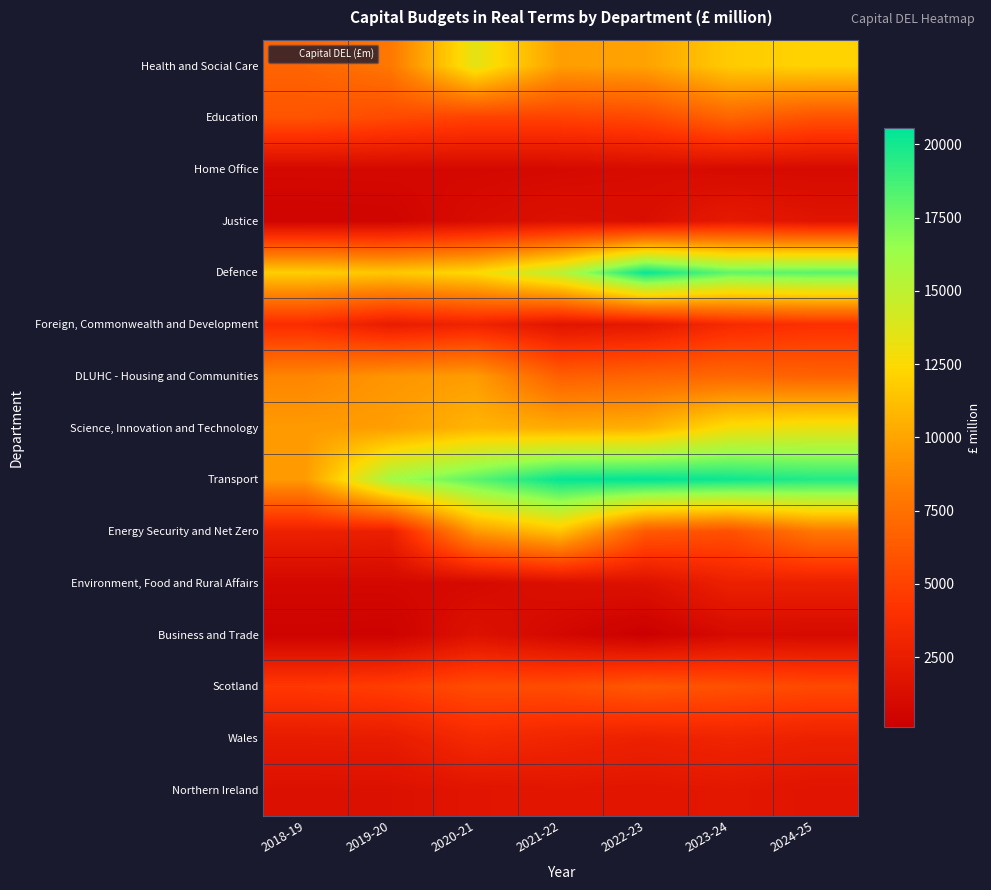

Which category has the highest value across all series?

2022-23